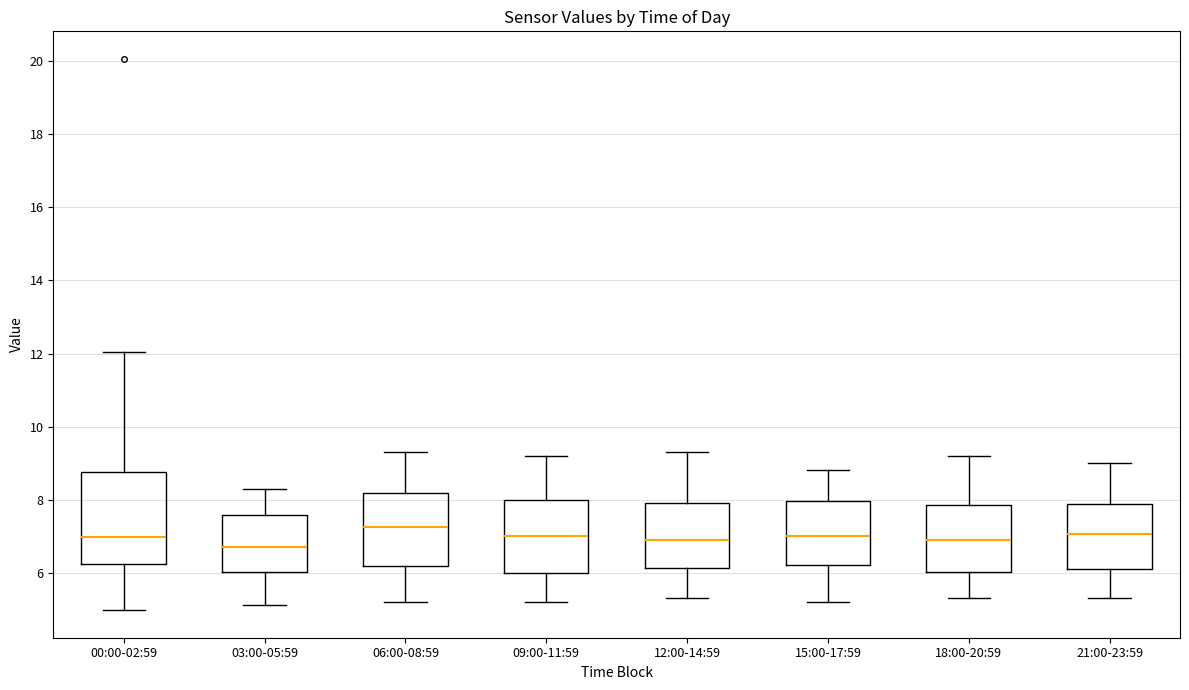

Reading left to right, read every box against the y-axis: the position of its median line, the range the box covers, and the ends of its whiskers. The values are not printed on the chart, so give them approximately, as read against the axis.

00:00-02:59: median 7.0, box 6.2 to 8.8, whiskers 5.0 to 12.0
03:00-05:59: median 6.8, box 6.0 to 7.6, whiskers 5.2 to 8.4
06:00-08:59: median 7.2, box 6.2 to 8.2, whiskers 5.2 to 9.4
09:00-11:59: median 7.0, box 6.0 to 8.0, whiskers 5.2 to 9.2
12:00-14:59: median 7.0, box 6.2 to 8.0, whiskers 5.4 to 9.4
15:00-17:59: median 7.0, box 6.2 to 8.0, whiskers 5.2 to 8.8
18:00-20:59: median 7.0, box 6.0 to 7.8, whiskers 5.4 to 9.2
21:00-23:59: median 7.0, box 6.2 to 7.8, whiskers 5.4 to 9.0